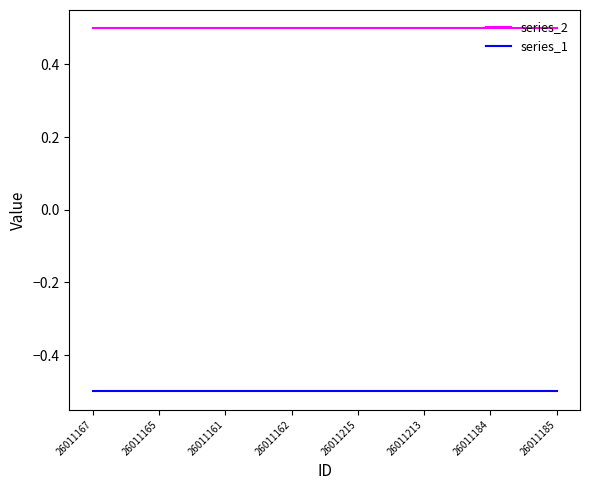

Rank the series by their average value, from lowest to highest.

series_1, series_2